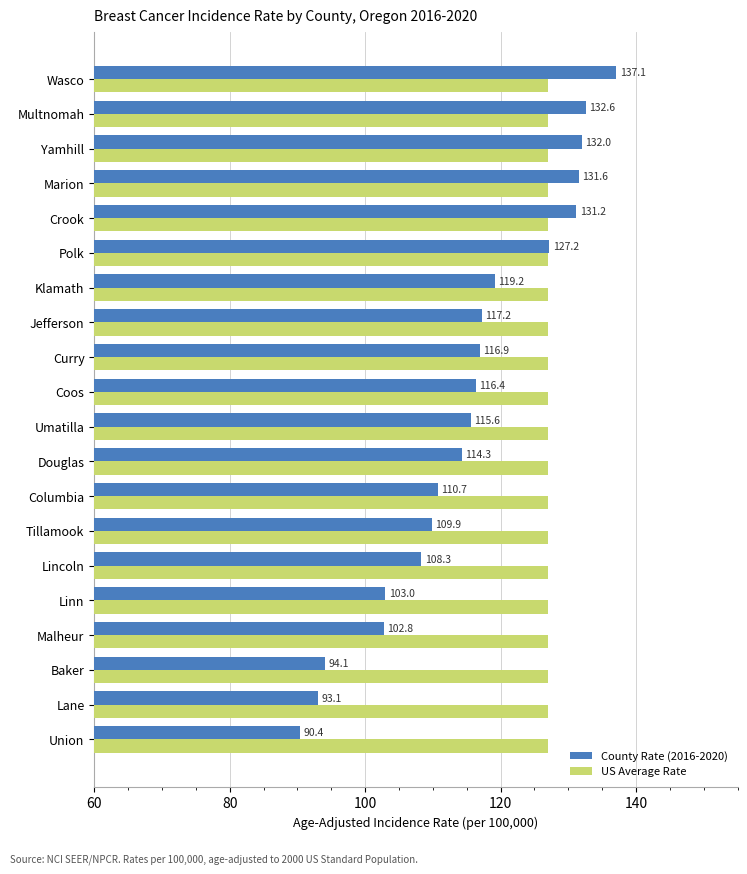

Rank the series at Tillamook from highest to lowest value.

US Average Rate, County Rate (2016-2020)